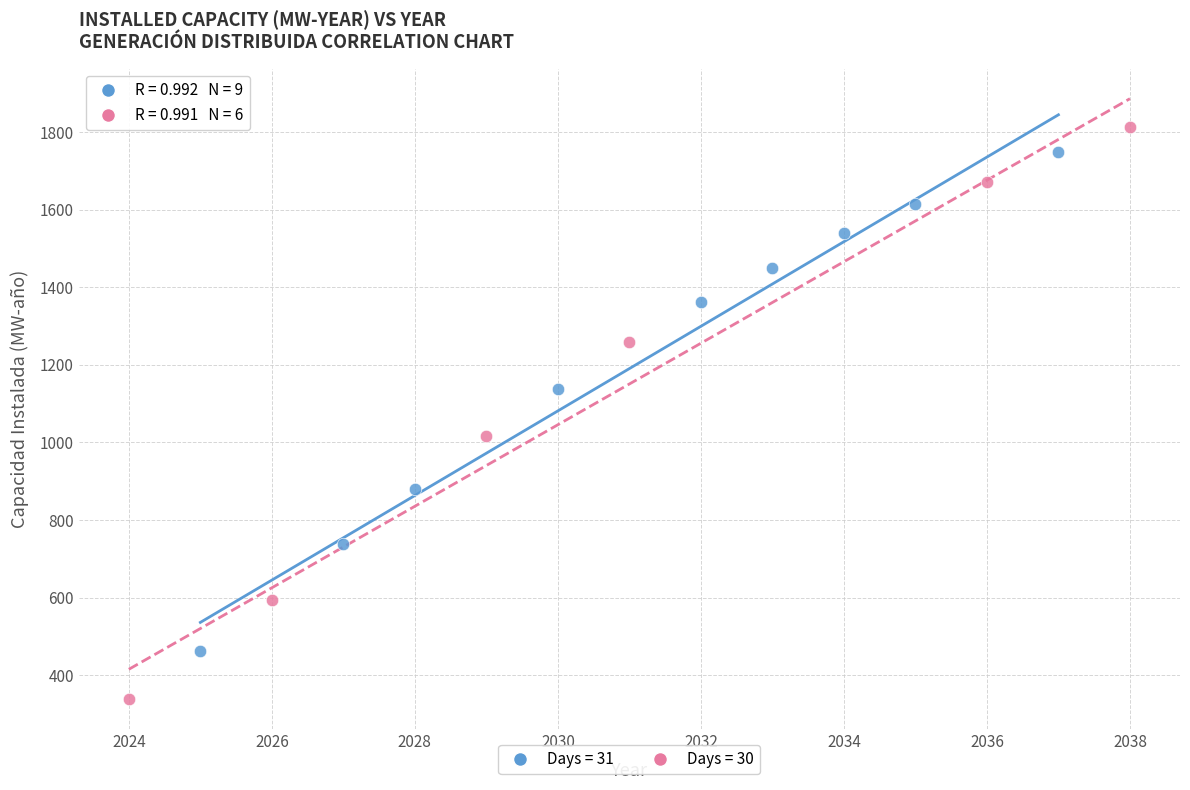

Which series has the widest spread of Y values?

Days = 30